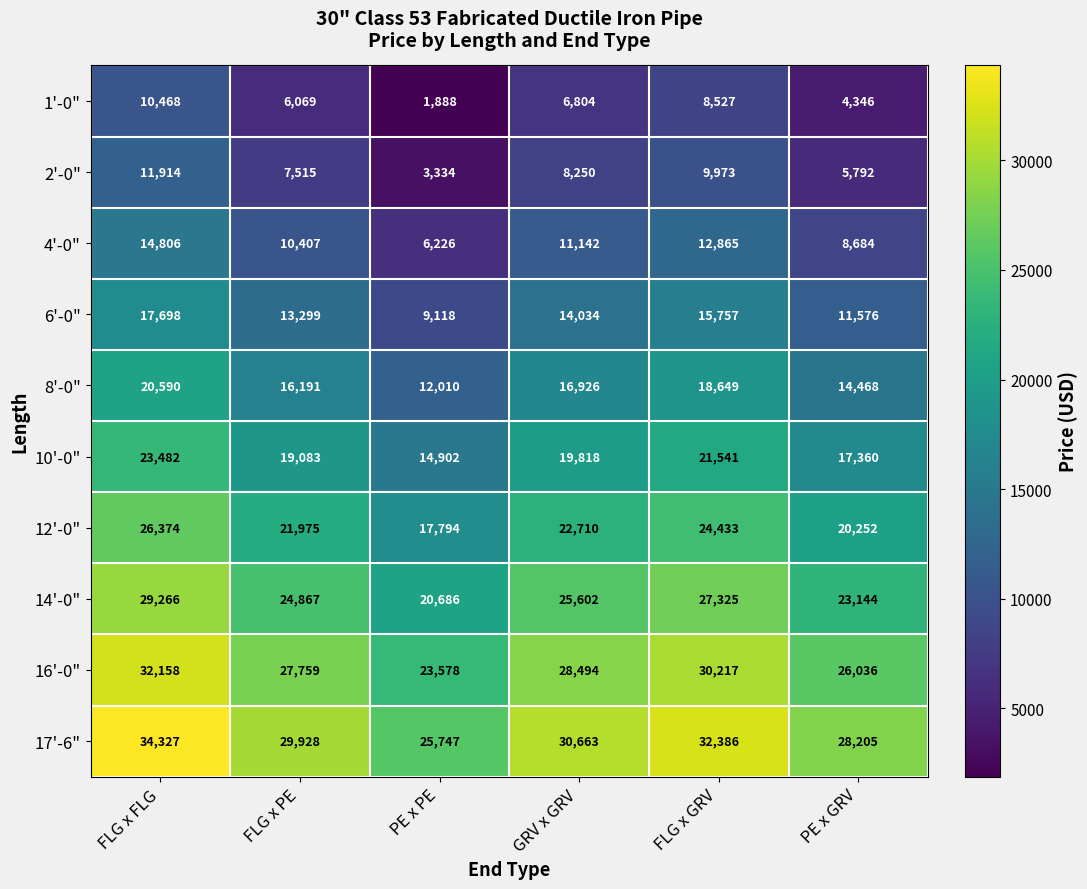

What is the difference between the maximum and minimum values in the 10'-0" series?

8580